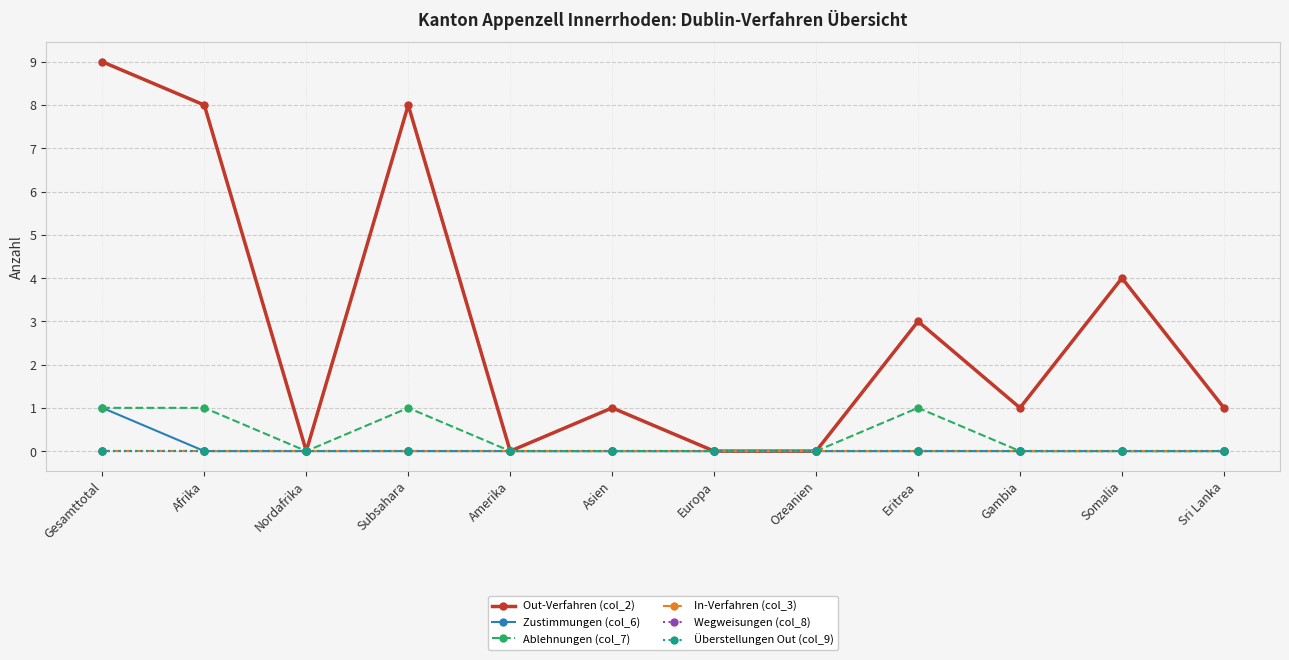

True or false: Wegweisungen (col_8) and In-Verfahren (col_3) intersect in this chart.

False